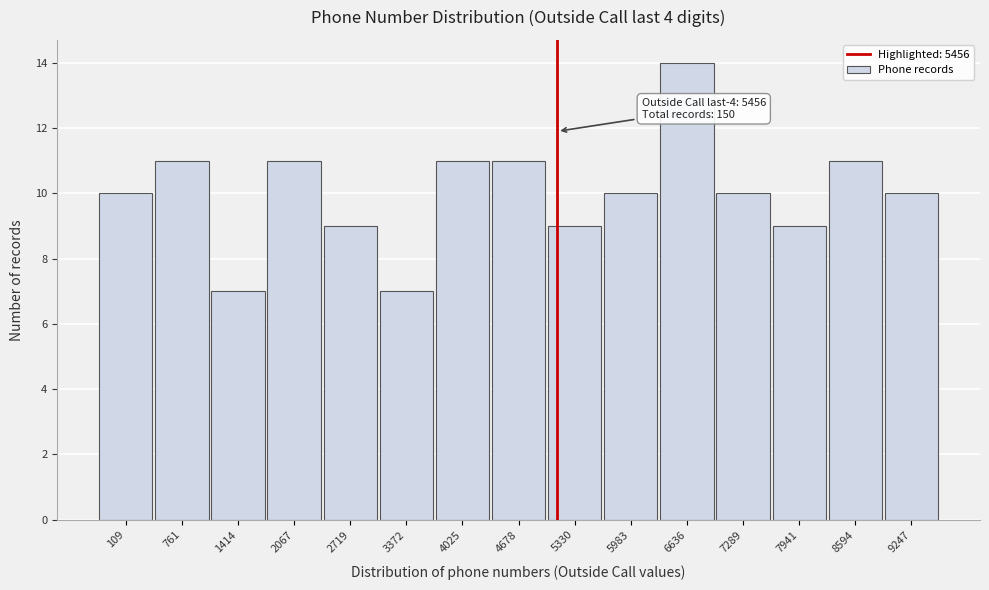

Reading left to right, transcribe all the data shown in this chart.

10	11	7	11	9	7	11	11	9	10	14	10	9	11	10